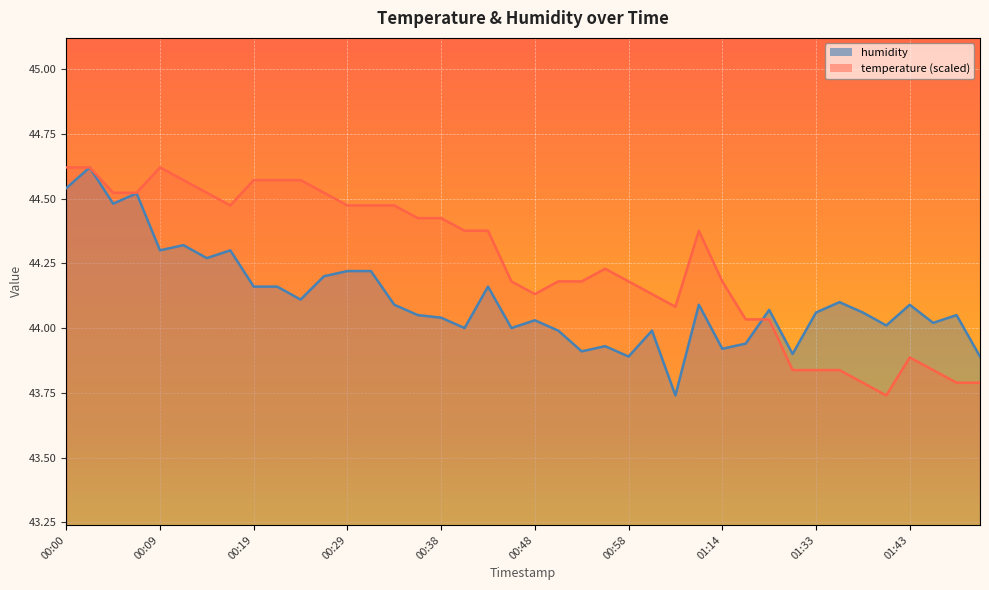

At how many categories does at least one series exceed 43?

40